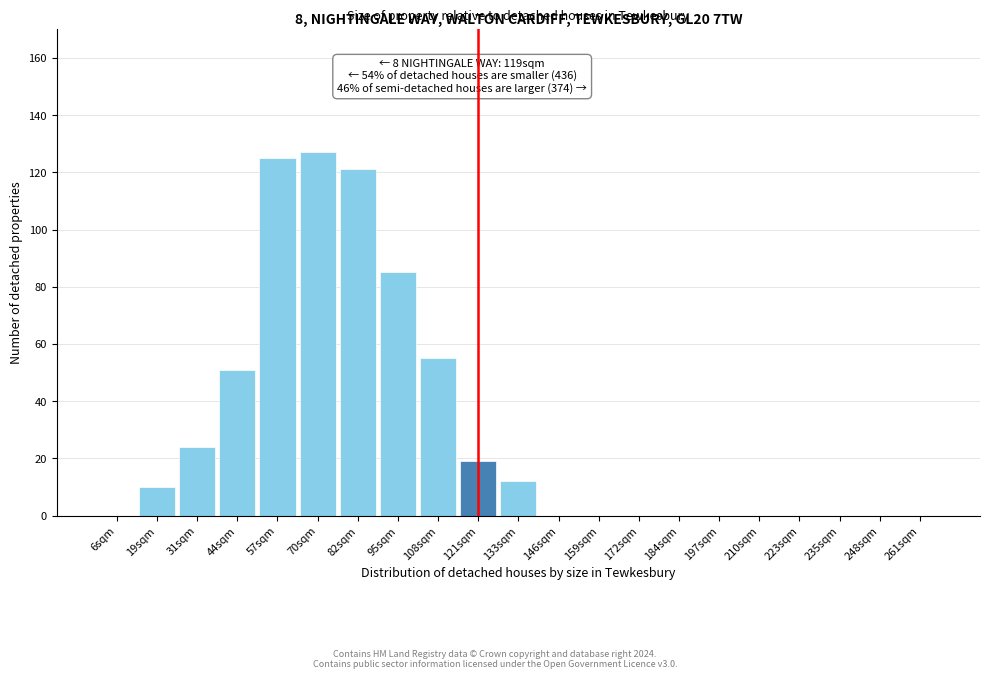

Reading left to right, extract all data points from this chart.

6sqm=0	19sqm=10	31sqm=24	44sqm=51	57sqm=125	70sqm=127	82sqm=121	95sqm=85	108sqm=55	121sqm=19	133sqm=12	146sqm=0	159sqm=0	172sqm=0	184sqm=0	197sqm=0	210sqm=0	223sqm=0	235sqm=0	248sqm=0	261sqm=0